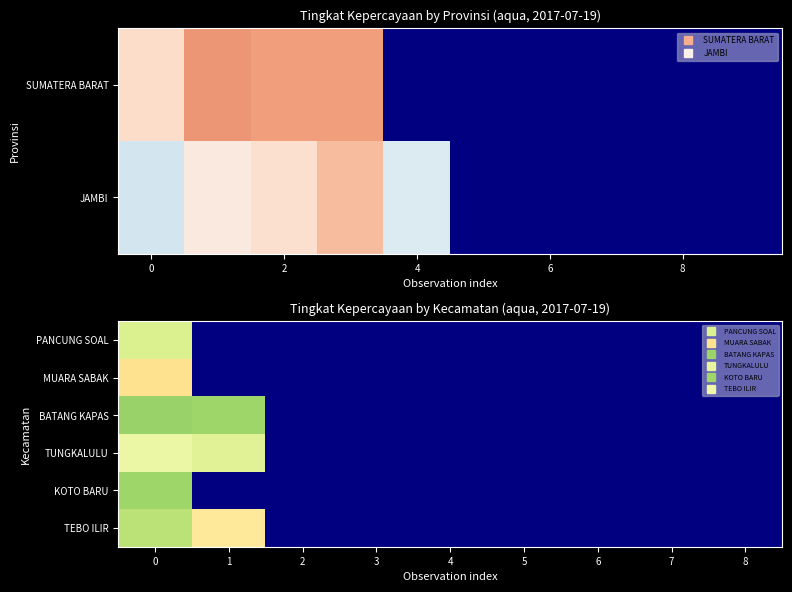

List the series in order of their overall mean, highest first.

PANCUNG SOAL, MUARA SABAK, BATANG KAPAS, TUNGKALULU, KOTO BARU, TEBO ILIR